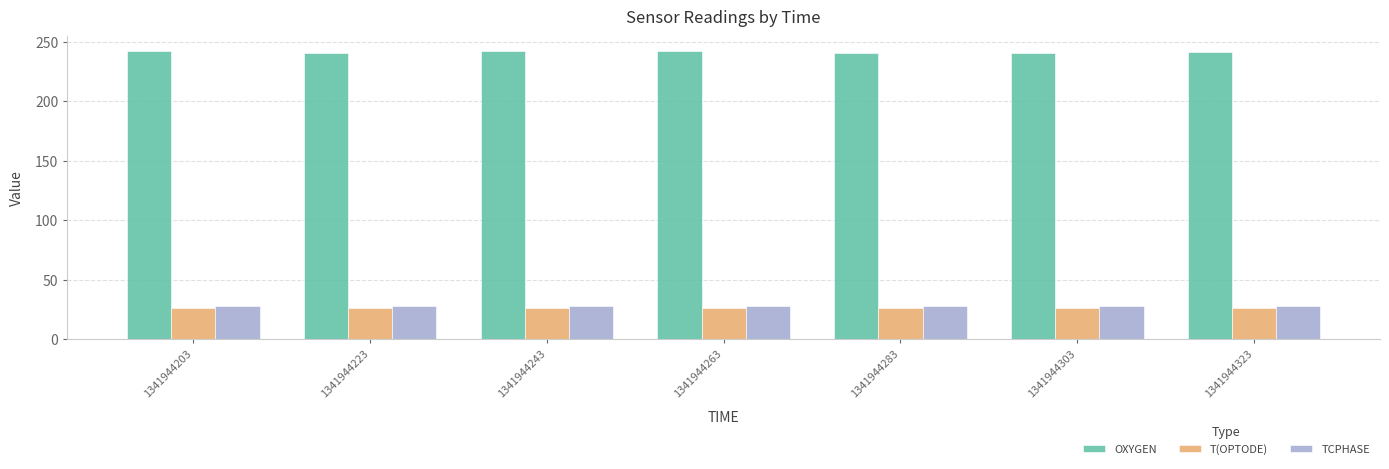

What is the spread (max minus min) of values at 1341944263?

215.6